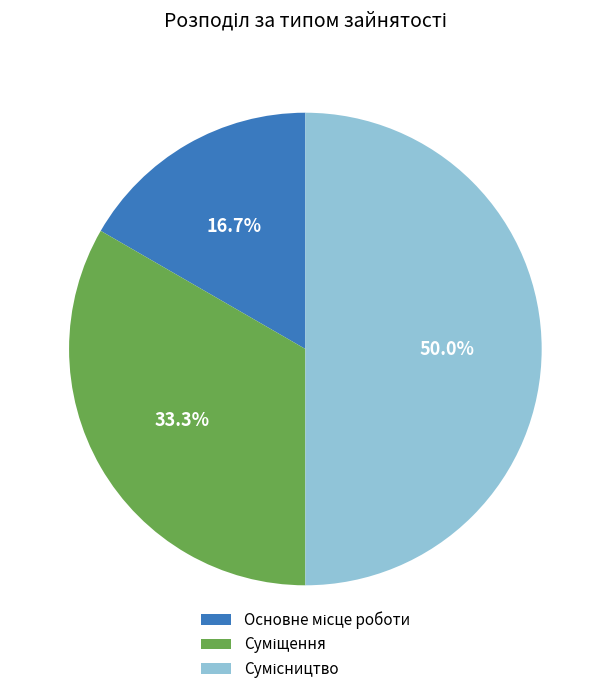

Is it true that Суміщення is 33% of the pie?

True